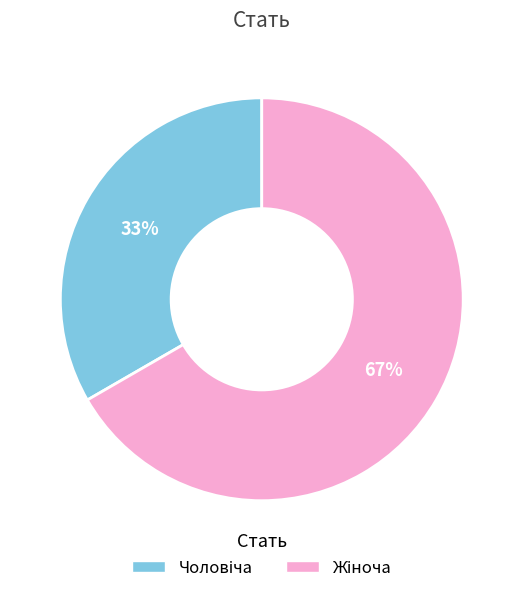

How many slices are in this pie chart?

2